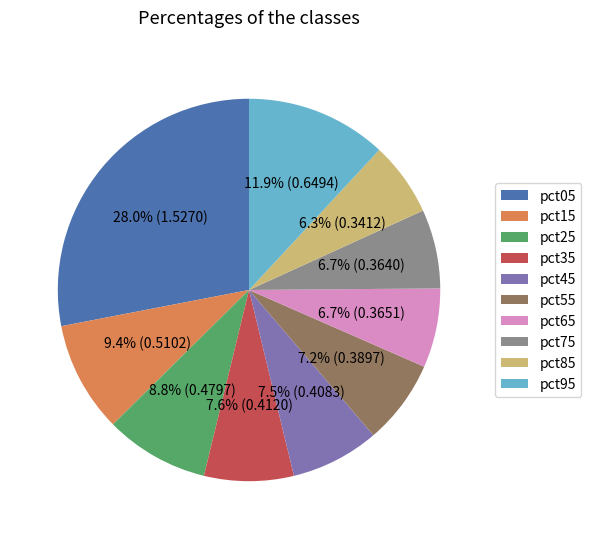

Is there any slice that represents more than half of the pie?

No